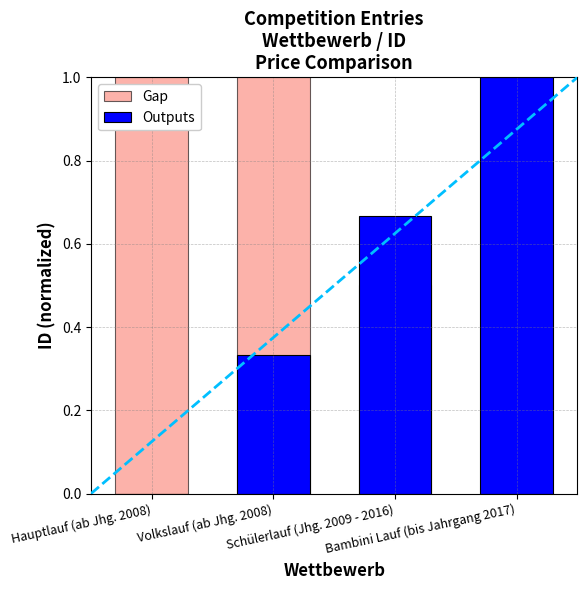

Is it true that Outputs equals 1.8 at Bambini Lauf (bis Jahrgang 2017)?

False